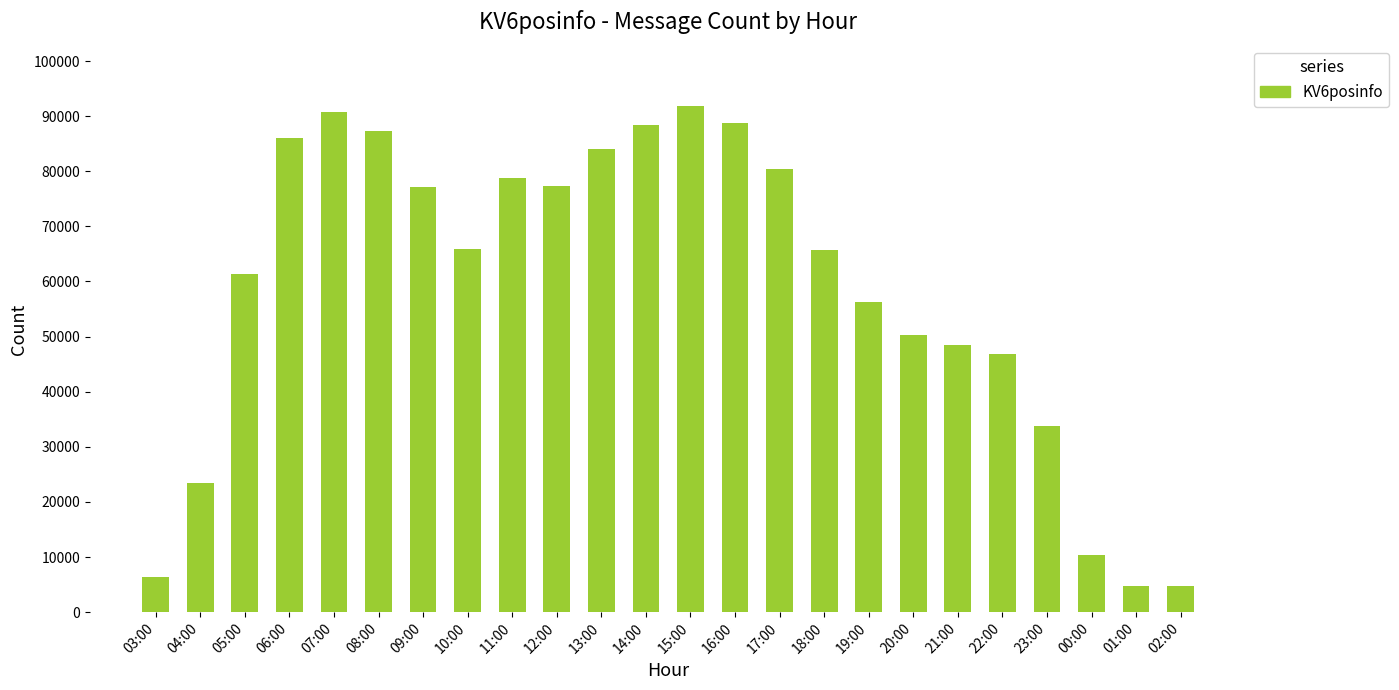

Between 16:00 and 01:00, which is larger?

16:00